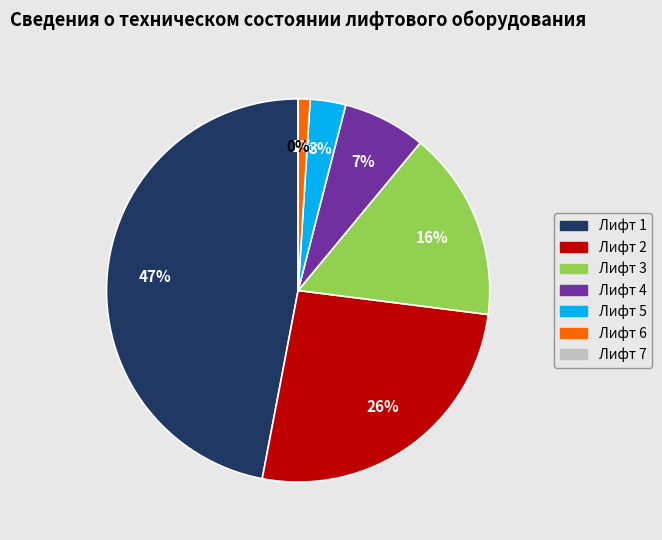

Do Лифт 1 and Лифт 4 together represent more than half of the pie?

Yes